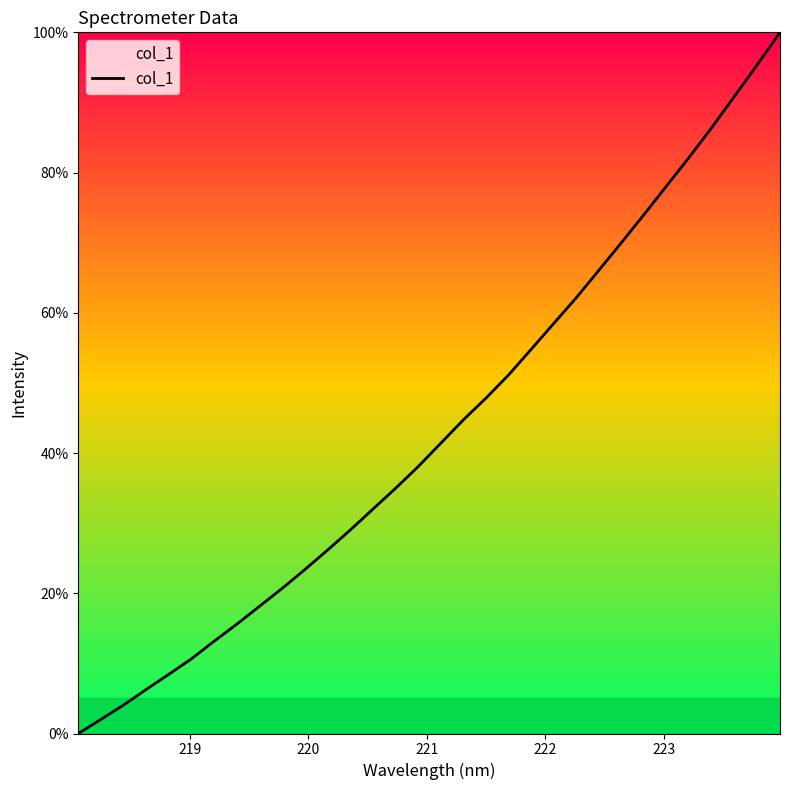

What is the average value?

43.3